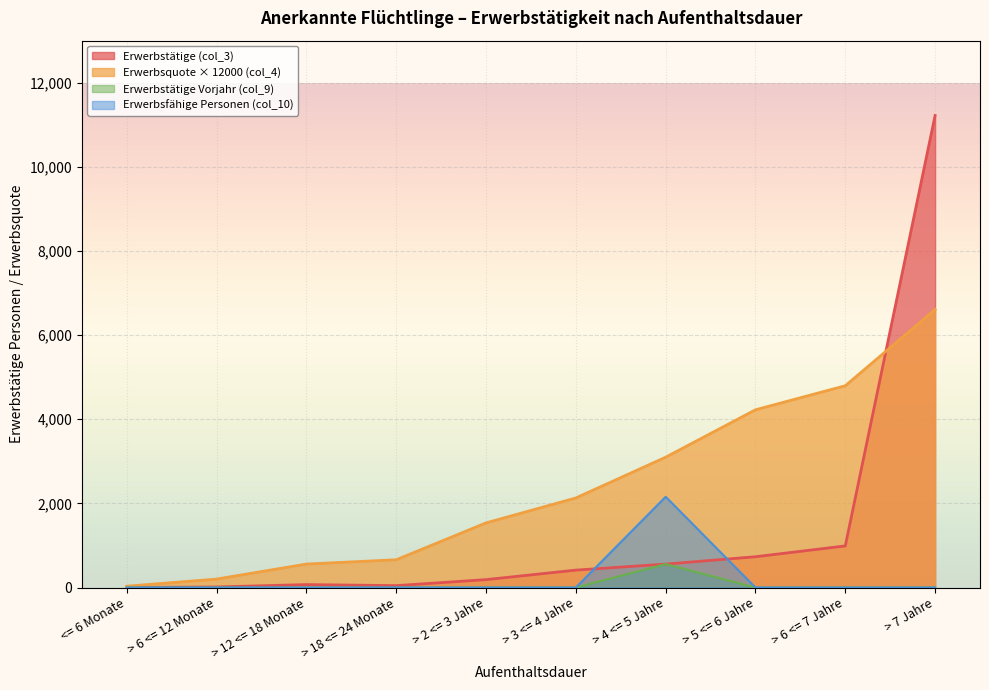

True or false: Erwerbstätige Vorjahr (col_9) and Erwerbsfähige Personen (col_10) cross at least once.

False